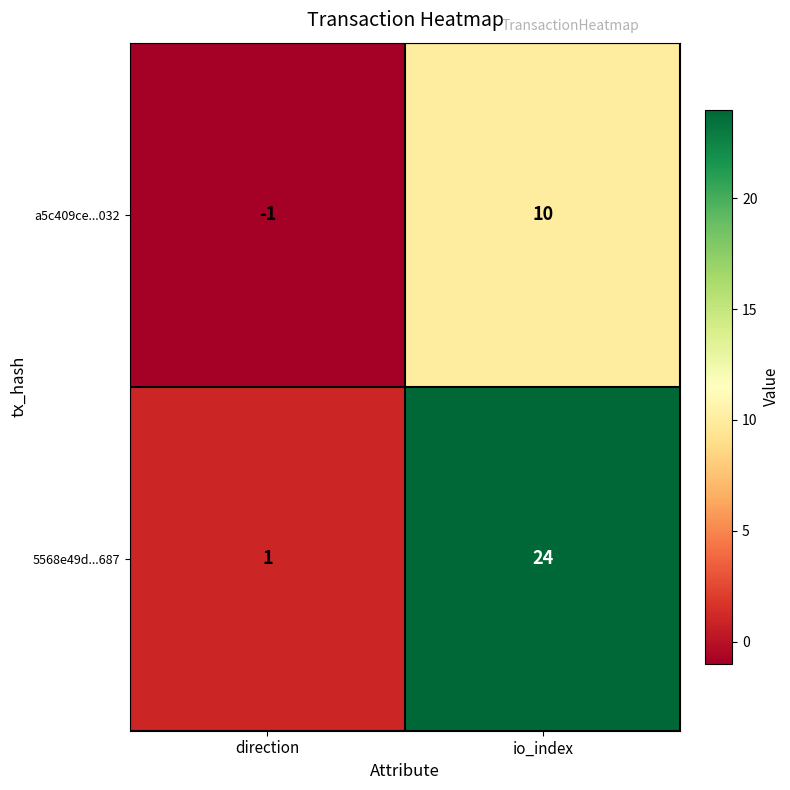

At which category is the sum across all series the highest?

io_index